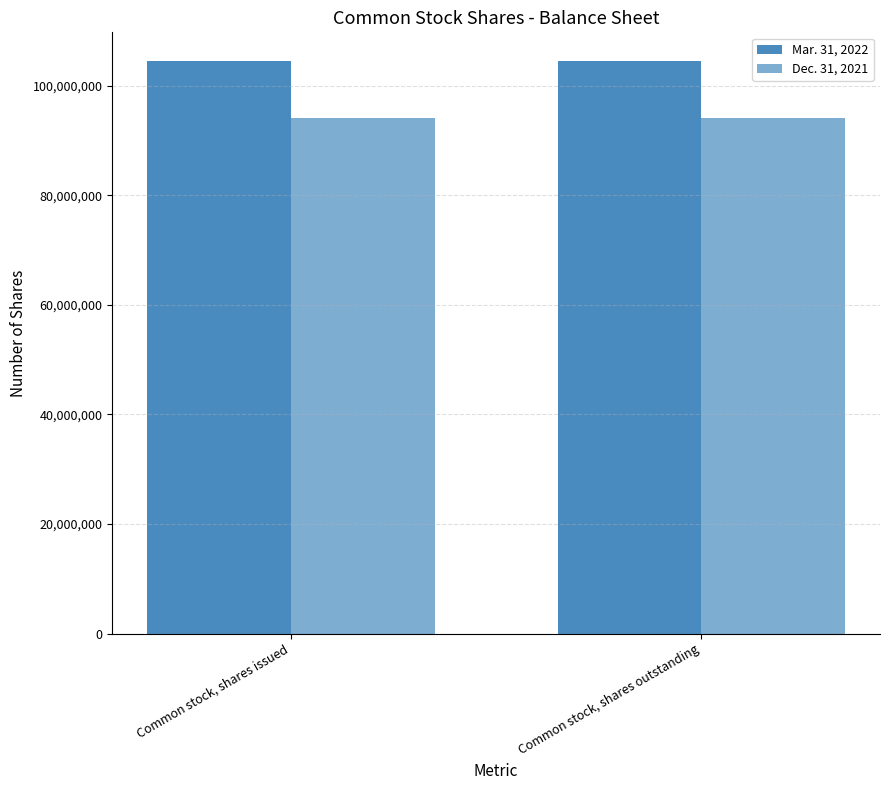

Are the bars horizontal?

No